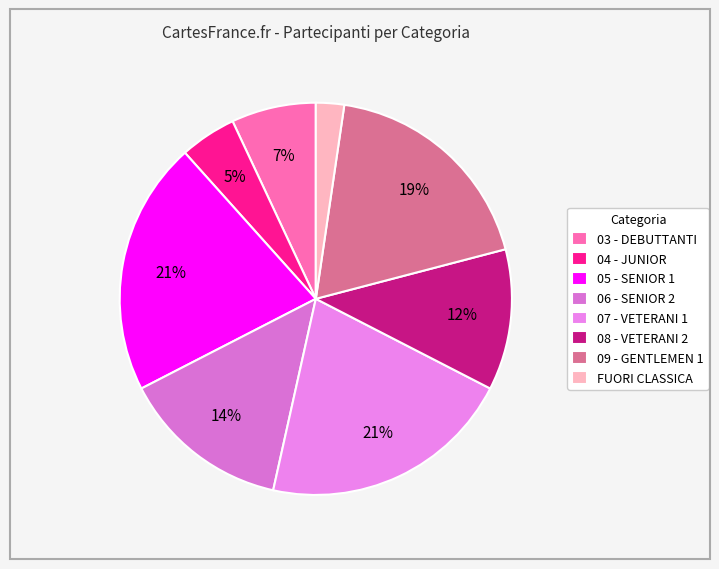

Which slice is the largest?

07 - VETERANI 1